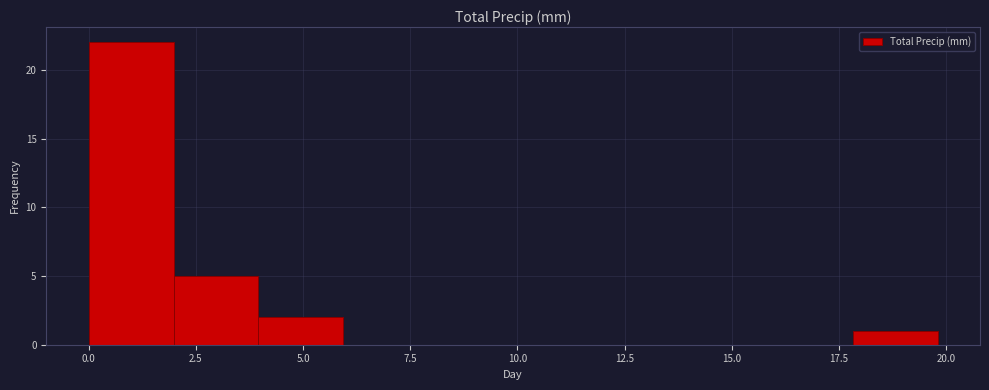

Read against the x-axis, roughly where is the centre of the tallest bar?

1.0